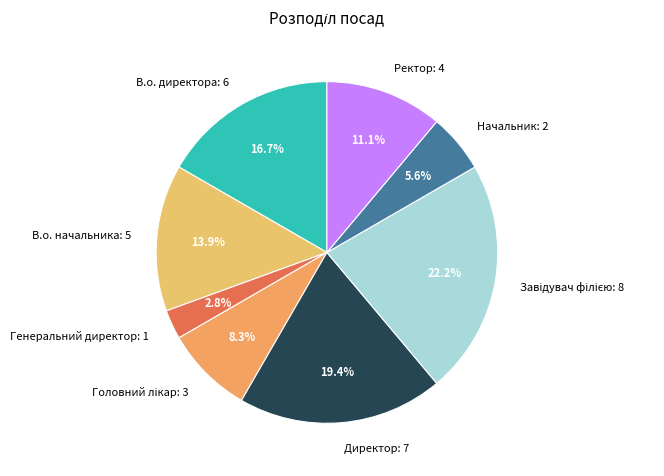

What is the smallest slice in the pie chart?

Генеральний директор